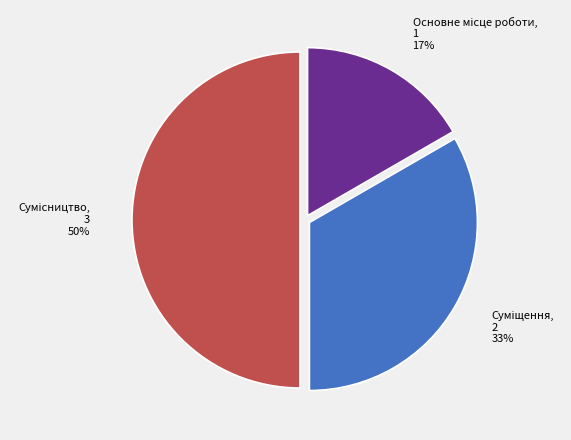

To the nearest percent, what is the average slice percentage?

33%